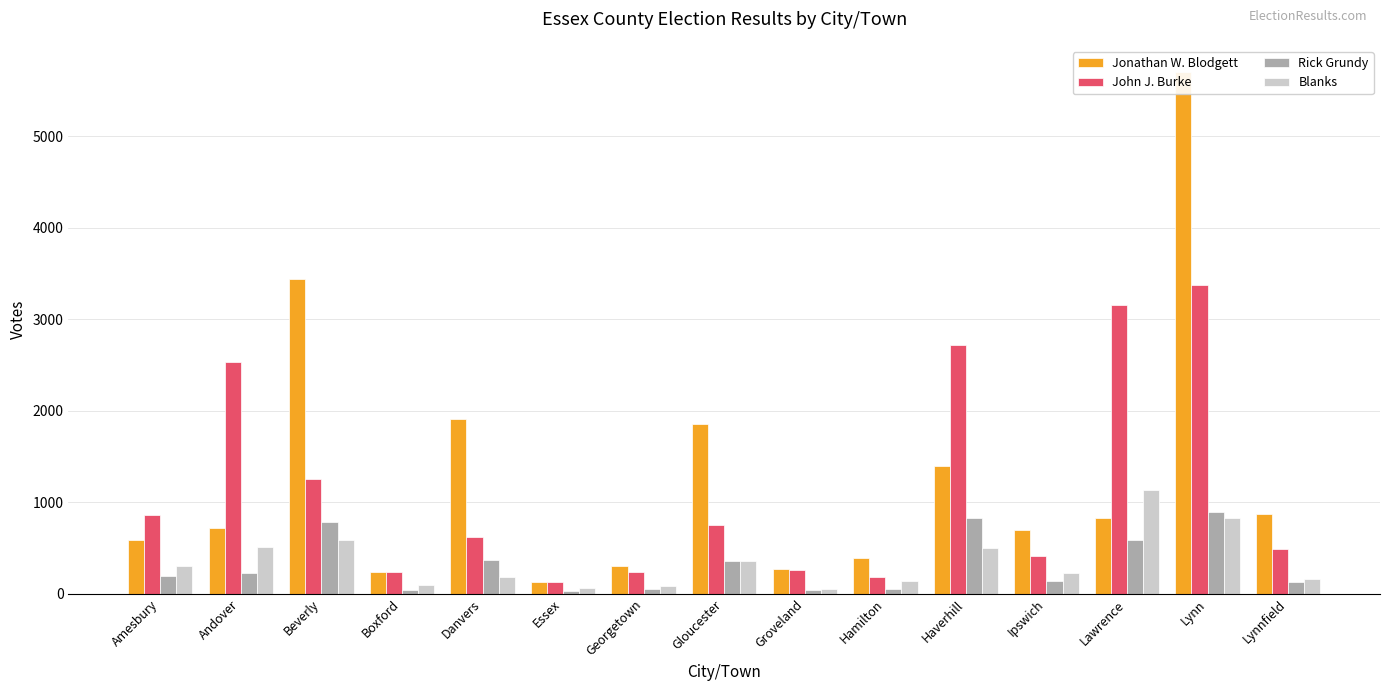

What is the difference between the highest and lowest values at Andover?

2309